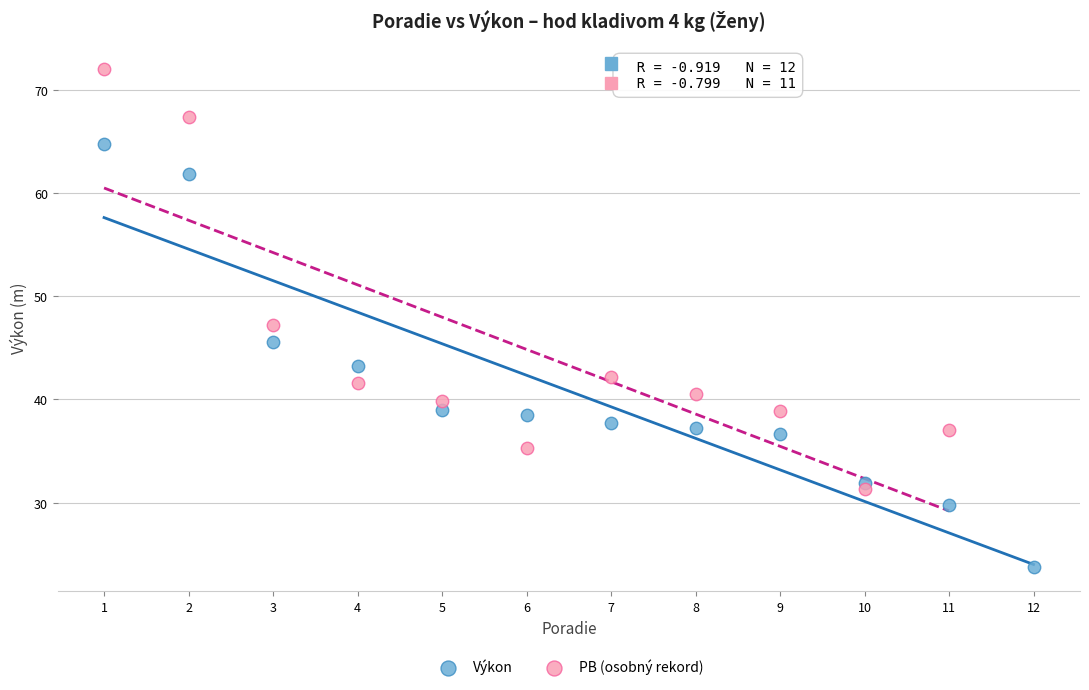

Which series reaches the minimum Y coordinate?

Výkon